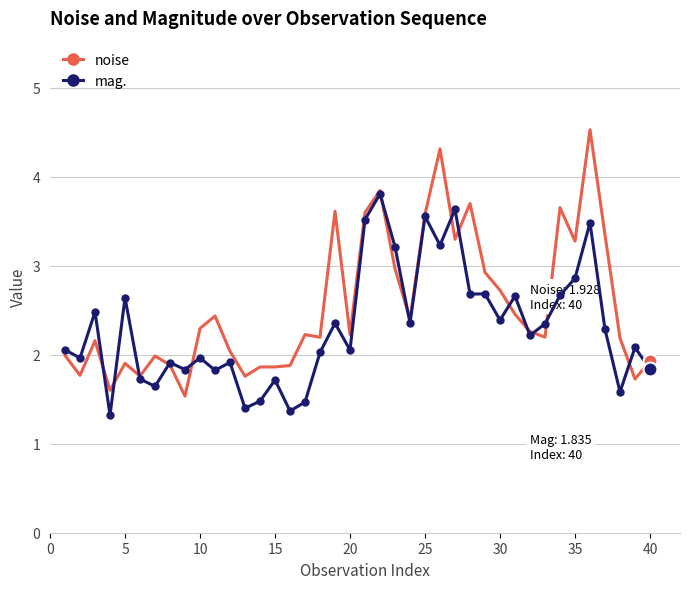

How many series are shown in this chart?

2